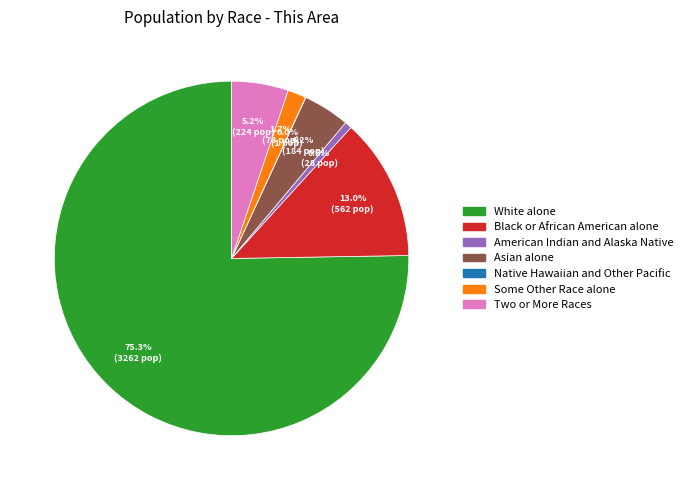

Between Asian alone and Some Other Race alone, which is larger?

Asian alone